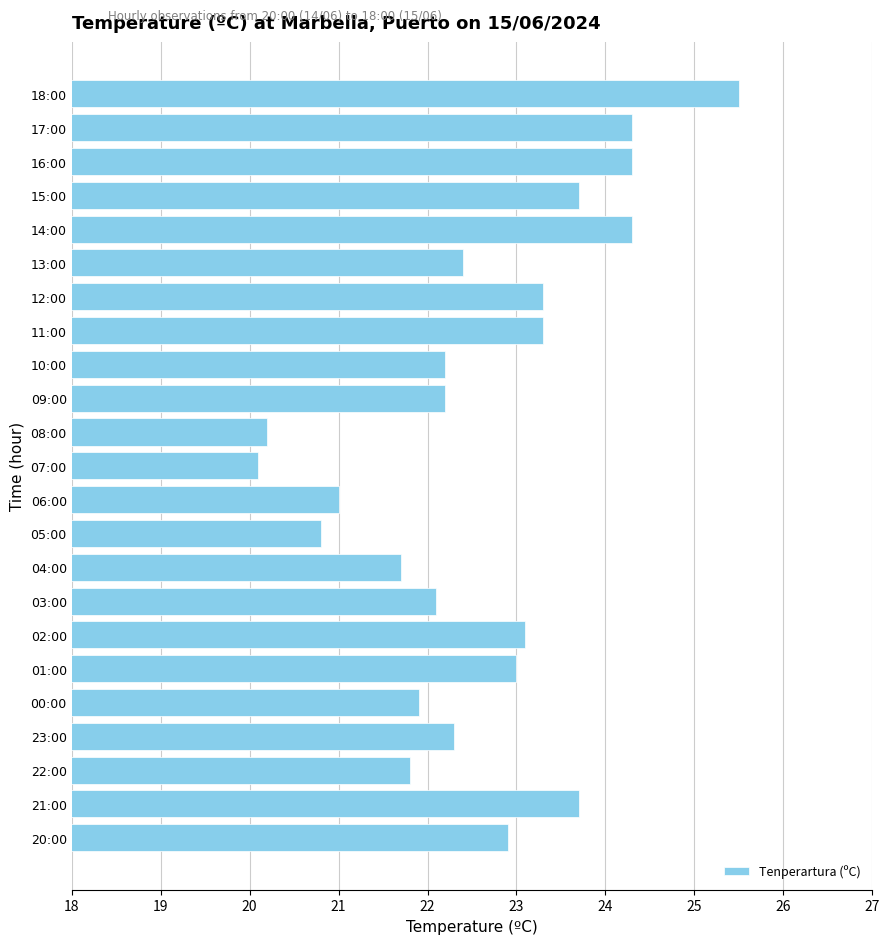

What is the label of the 6th bar from the bottom?

01:00